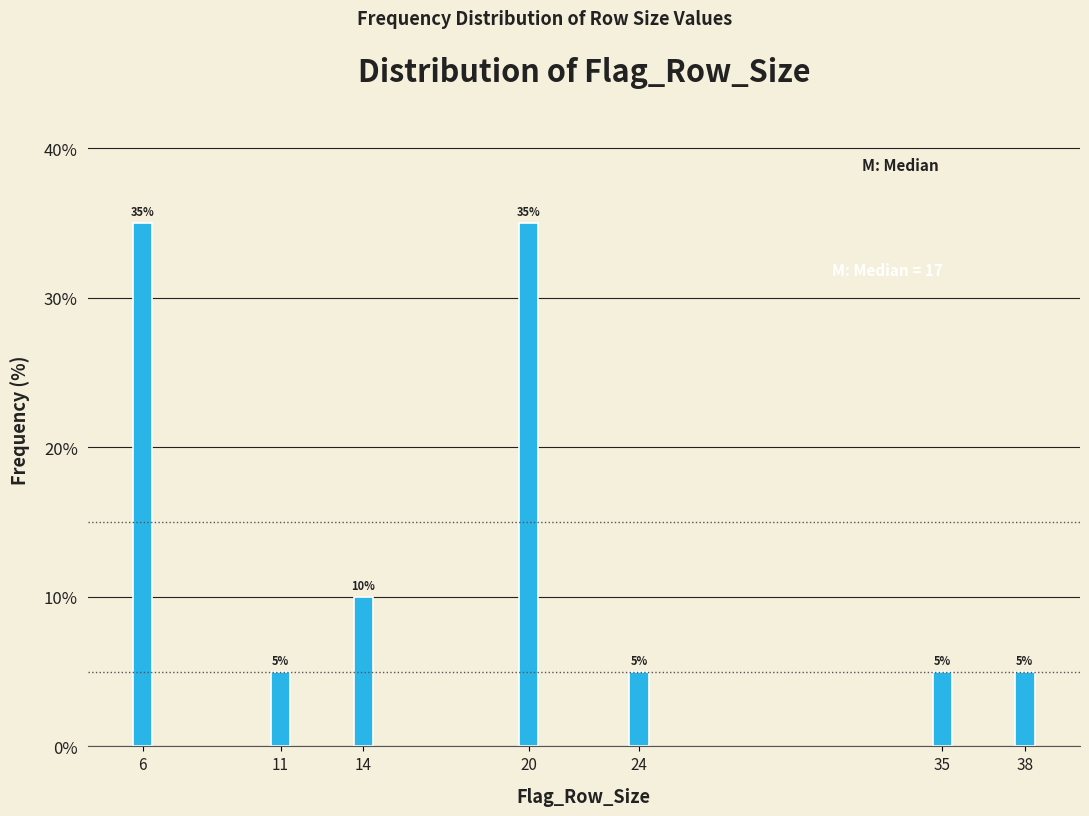

Reading left to right, extract all data points from this chart.

35	5	10	35	5	5	5